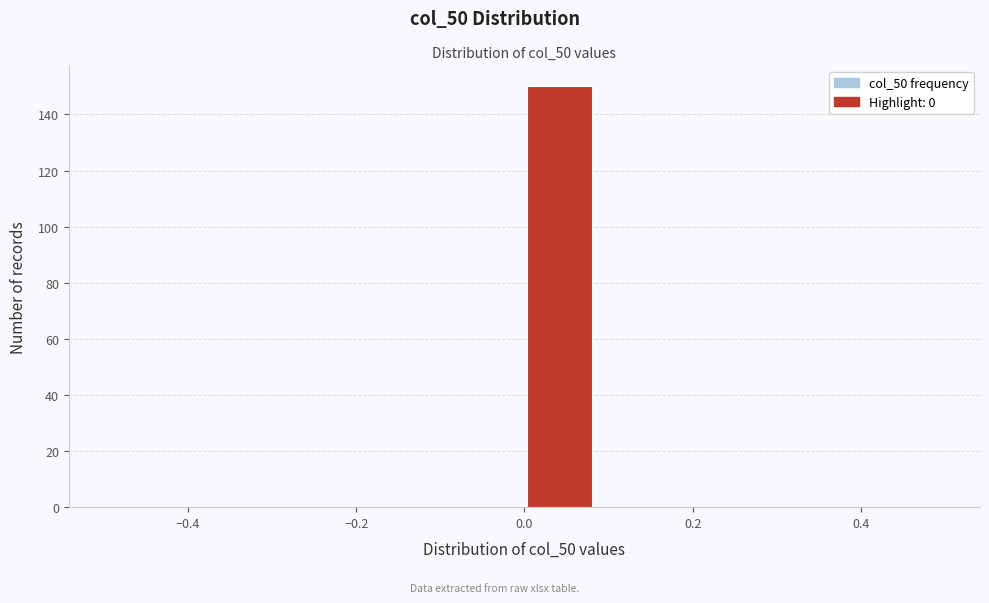

Reading left to right, transcribe this chart: for each bar, give the range it covers on the x-axis and its height. Neither the bar edges nor the heights are printed on the chart, so give them approximately, as read against the axes.

-0.50 to -0.42: 0
-0.42 to -0.34: 0
-0.34 to -0.24: 0
-0.24 to -0.16: 0
-0.16 to -0.08: 0
-0.08 to 0.00: 0
0.00 to 0.08: 150
0.08 to 0.16: 0
0.16 to 0.26: 0
0.26 to 0.34: 0
0.34 to 0.42: 0
0.42 to 0.50: 0